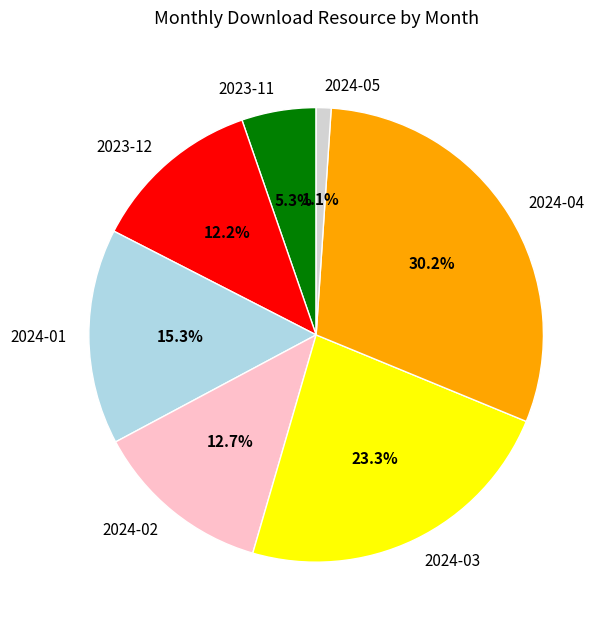

To the nearest percent, what percentage of the pie is 2024-03?

23%